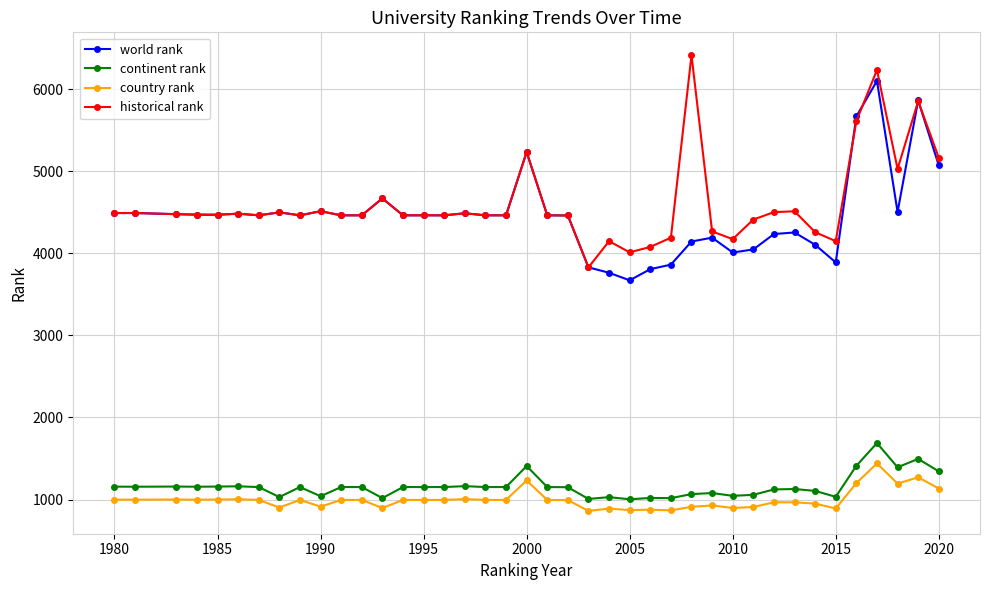

Does the chart have visible grid lines?

Yes